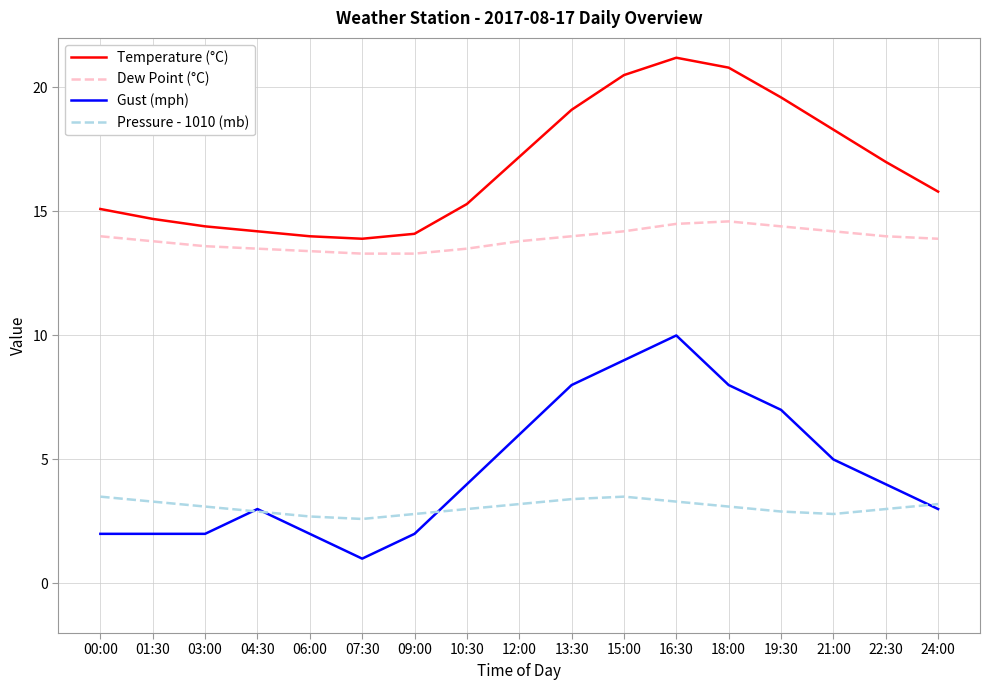

Reading right to left, list all the values displayed in this chart.

Temperature (°C): 24:00=15.8	22:30=17.0	21:00=18.3	19:30=19.6	18:00=20.8	16:30=21.2	15:00=20.5	13:30=19.1	12:00=17.2	10:30=15.3	09:00=14.1	07:30=13.9	06:00=14.0	04:30=14.2	03:00=14.4	01:30=14.7	00:00=15.1
Dew Point (°C): 24:00=13.9	22:30=14.0	21:00=14.2	19:30=14.4	18:00=14.6	16:30=14.5	15:00=14.2	13:30=14.0	12:00=13.8	10:30=13.5	09:00=13.3	07:30=13.3	06:00=13.4	04:30=13.5	03:00=13.6	01:30=13.8	00:00=14.0
Gust (mph): 24:00=3.0	22:30=4.0	21:00=5.0	19:30=7.0	18:00=8.0	16:30=10.0	15:00=9.0	13:30=8.0	12:00=6.0	10:30=4.0	09:00=2.0	07:30=1.0	06:00=2.0	04:30=3.0	03:00=2.0	01:30=2.0	00:00=2.0
Pressure - 1010 (mb): 24:00=3.2	22:30=3.0	21:00=2.8	19:30=2.9	18:00=3.1	16:30=3.3	15:00=3.5	13:30=3.4	12:00=3.2	10:30=3.0	09:00=2.8	07:30=2.6	06:00=2.7	04:30=2.9	03:00=3.1	01:30=3.3	00:00=3.5